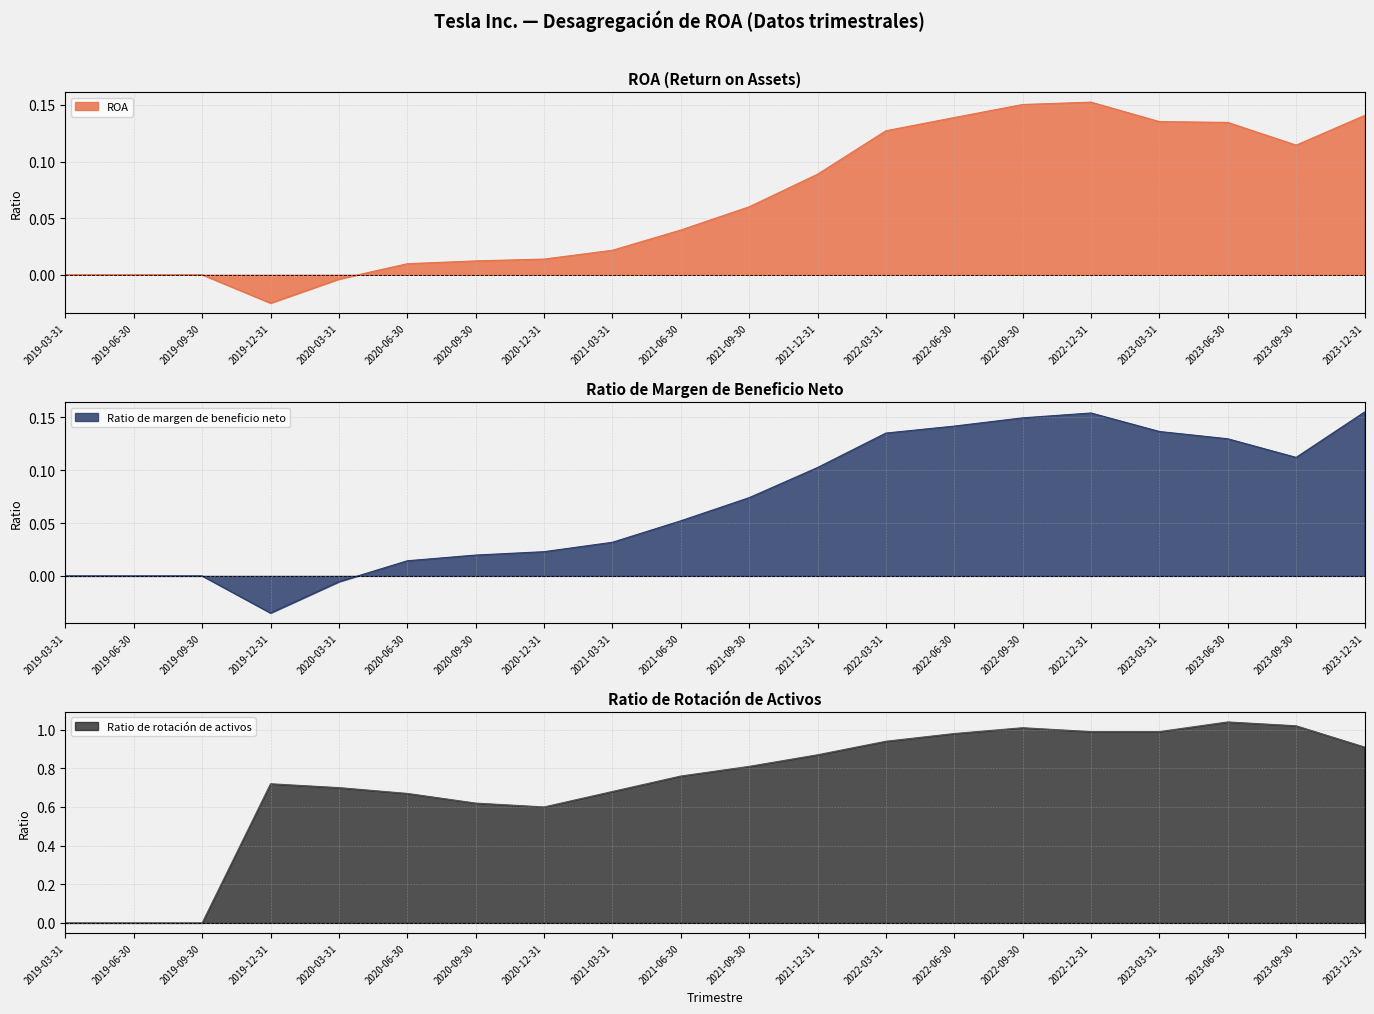

How many data points in Ratio de margen de beneficio neto are above 0?

15